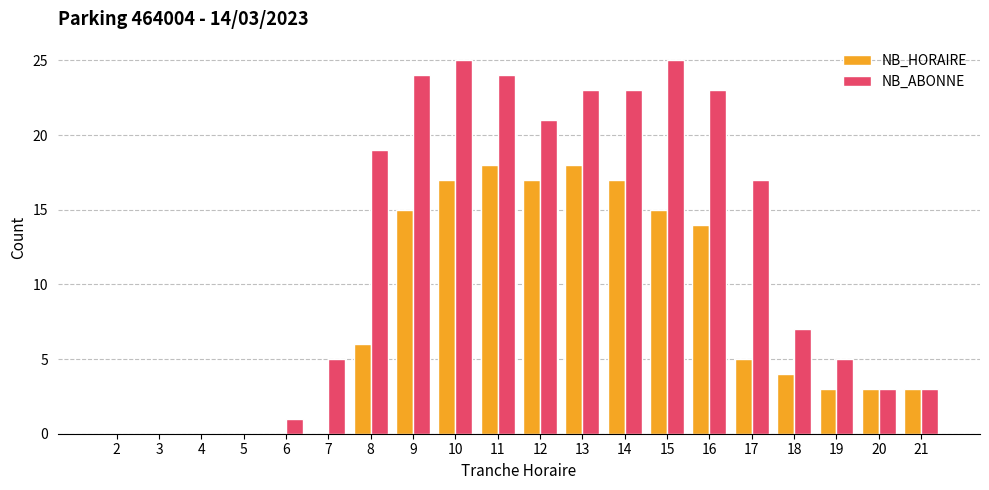

What is the total value across all series at 7?

5